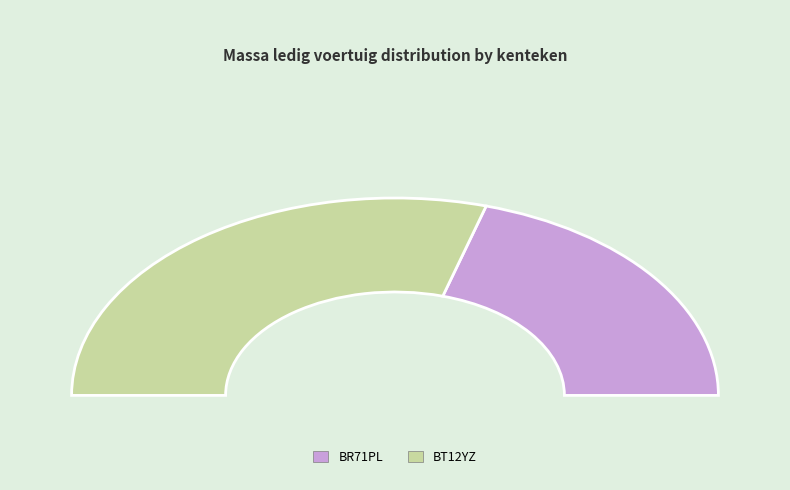

What percentage do BT12YZ and BR71PL together represent?

100.0%